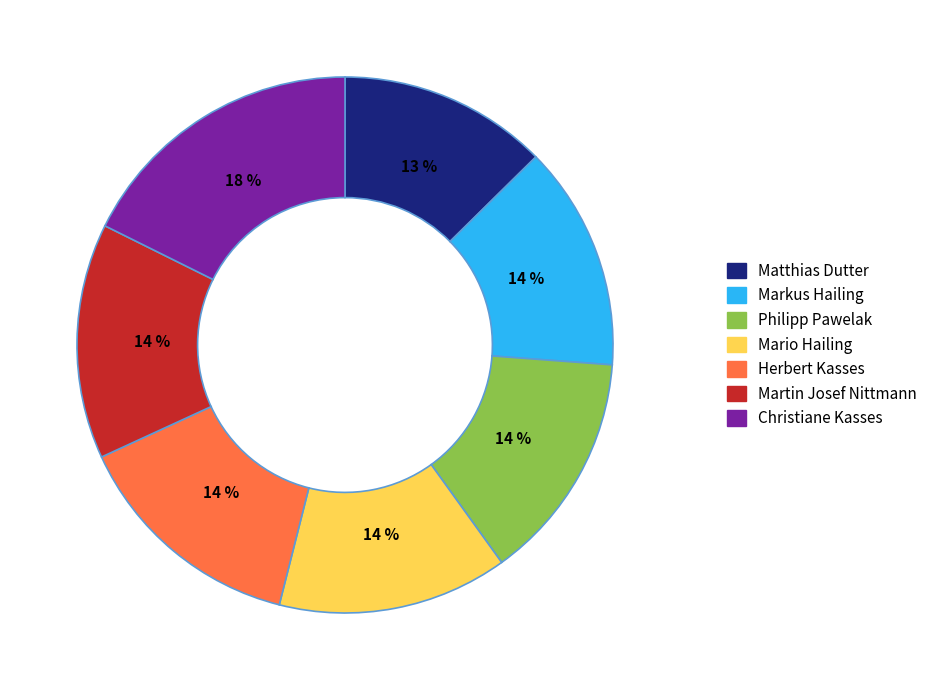

How many segments does this pie chart have?

7